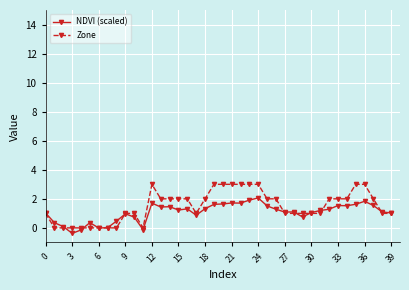

What is the minimum value shown in the chart?

-0.4